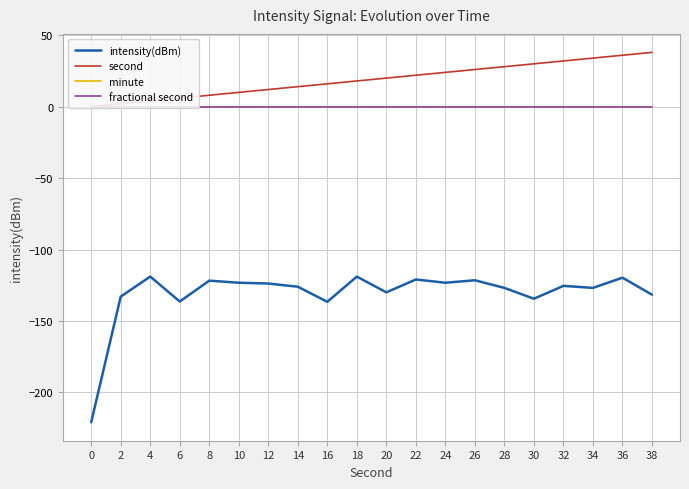

What is the difference between the second highest and second lowest values in the intensity(dBm) series?

17.7